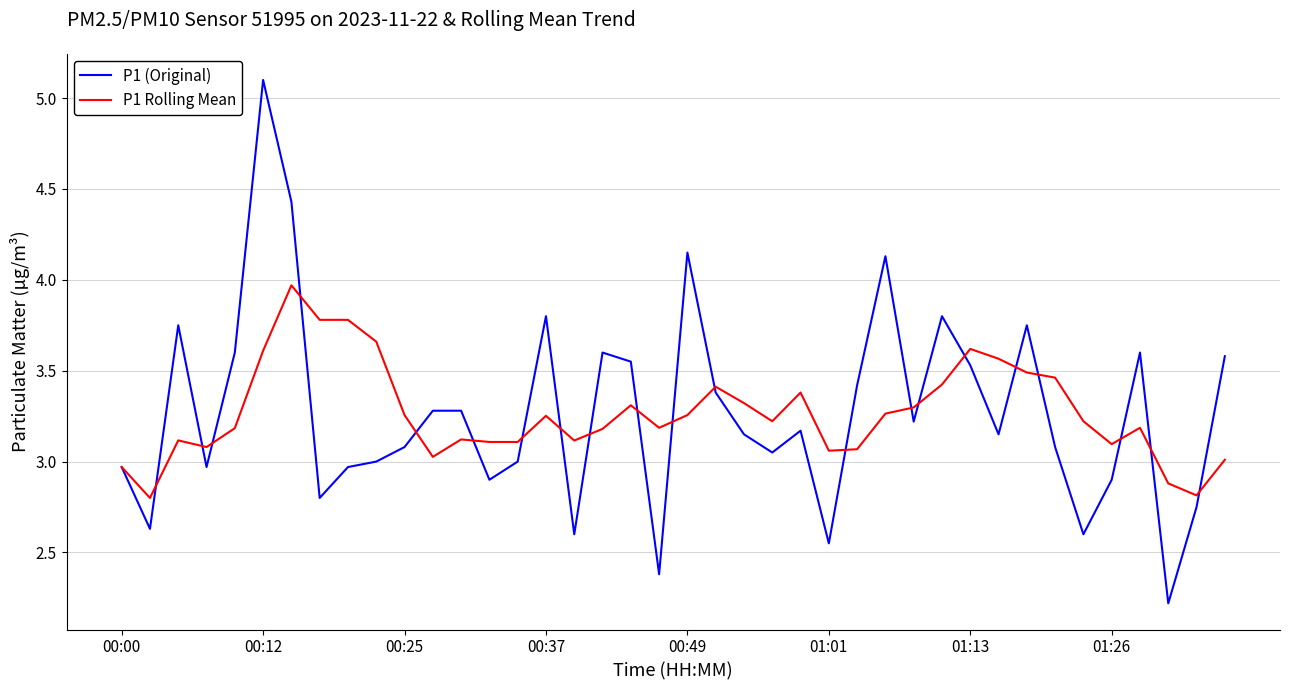

Which series has the largest range (max minus min)?

P1 (Original)